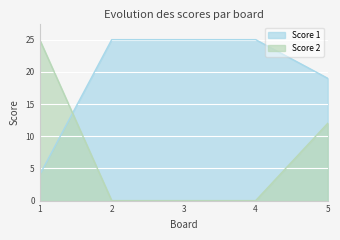

What is the sum of all Score 2 values?

37